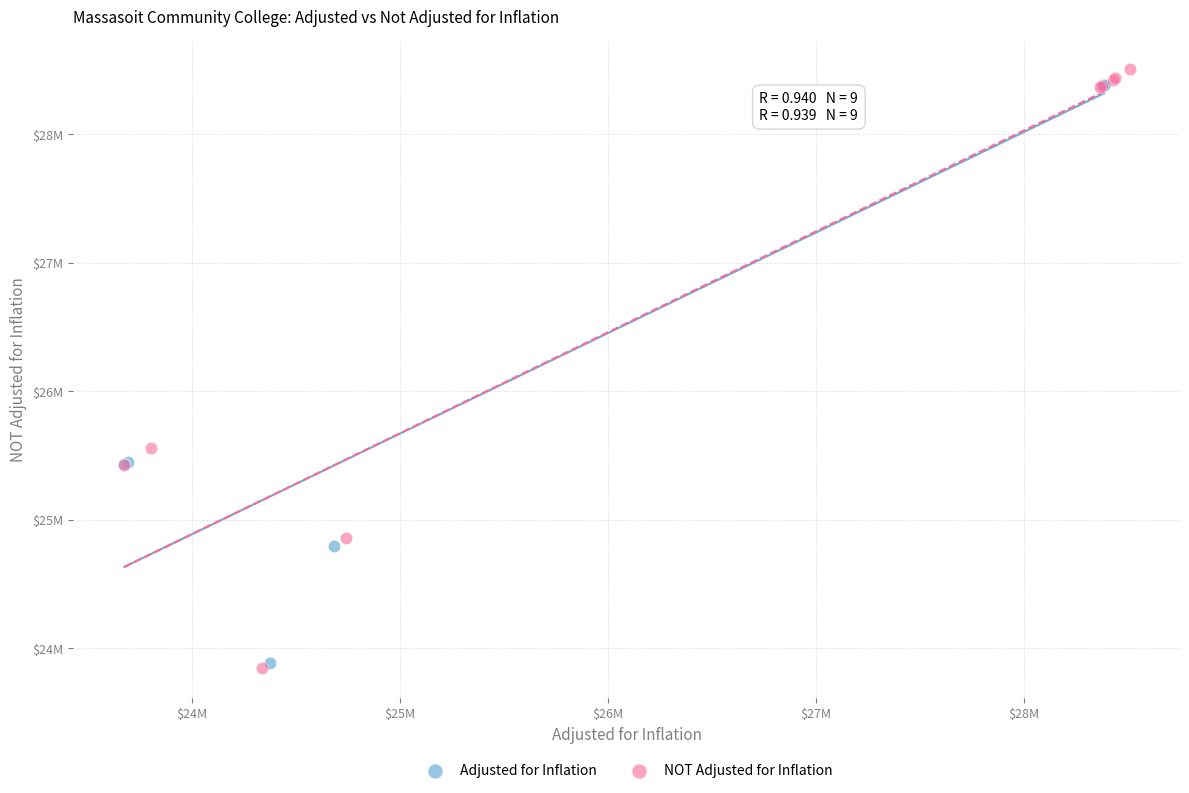

Which series reaches the maximum Y coordinate?

NOT Adjusted for Inflation